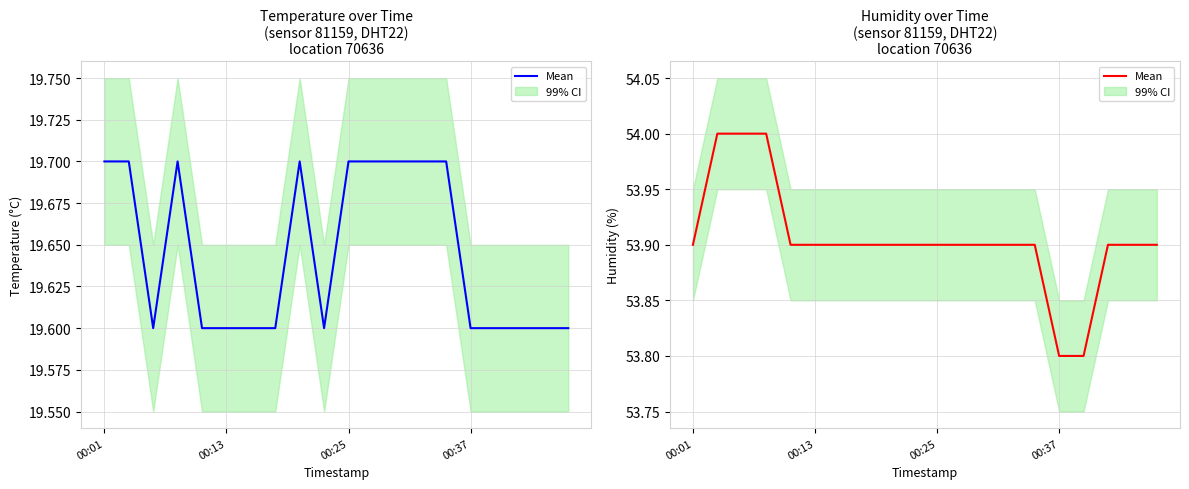

How many lines are shown in the chart?

1